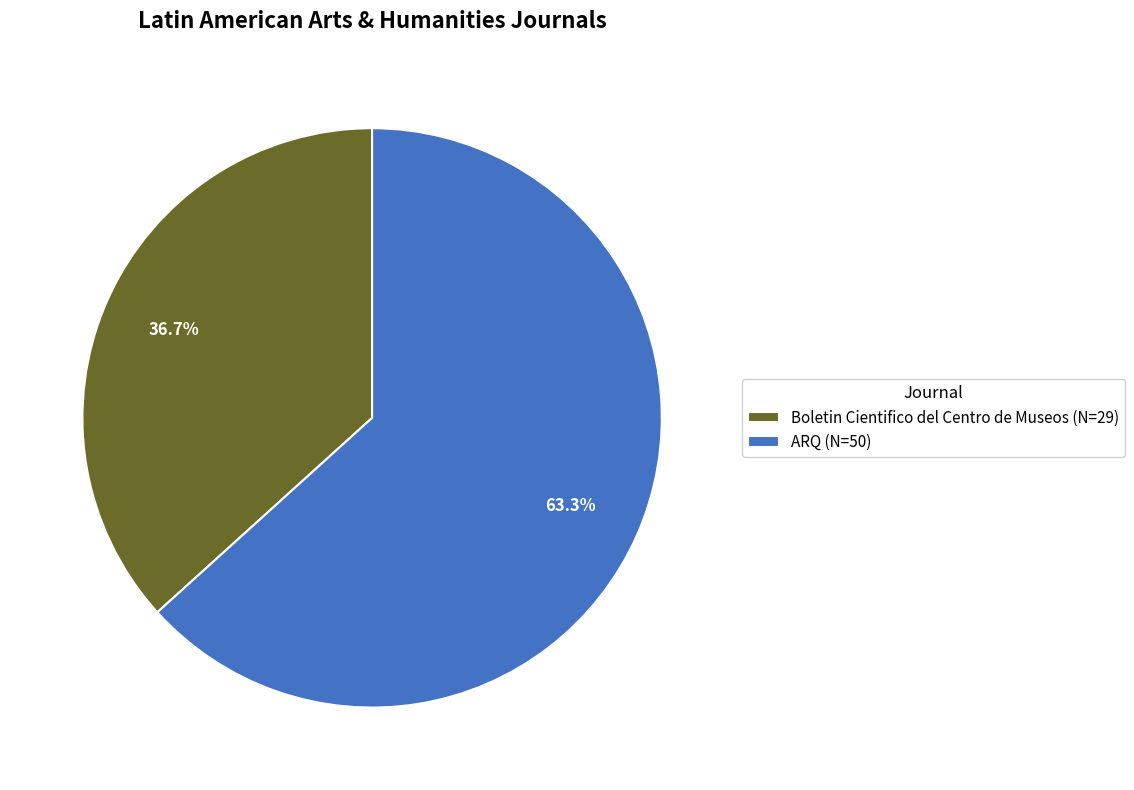

Which category has the biggest portion of the pie?

ARQ